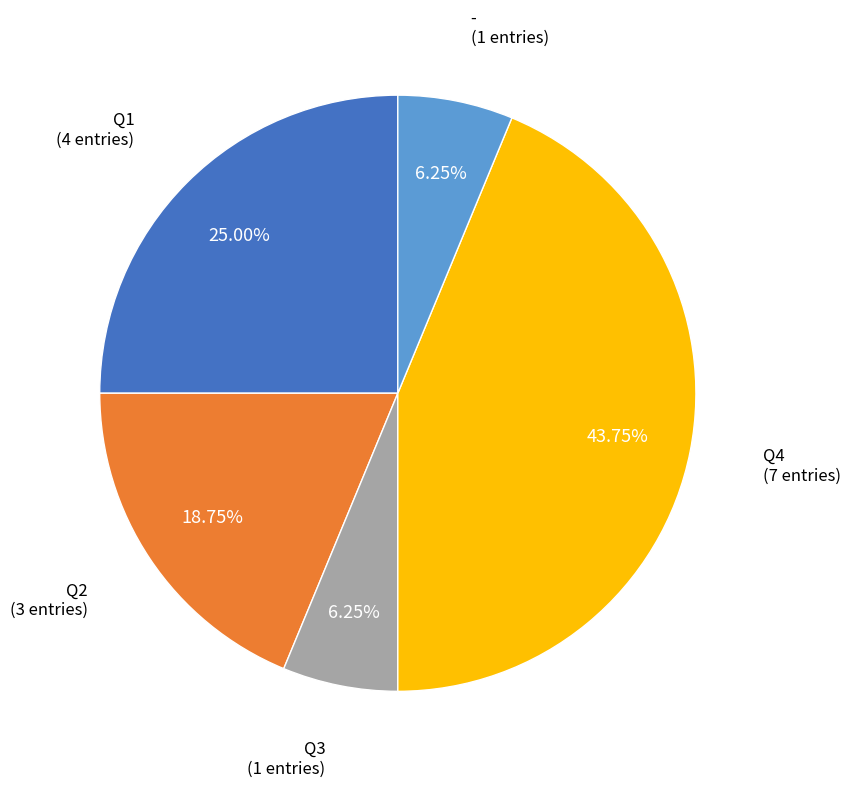

Between Q1 and Q4, which is larger?

Q4